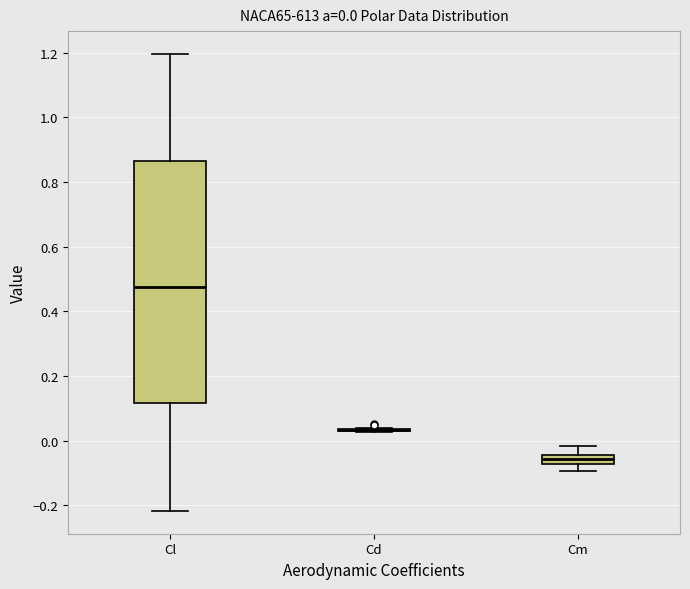

Comparing the boxes themselves (not the whiskers), which one is the tallest?

Cl